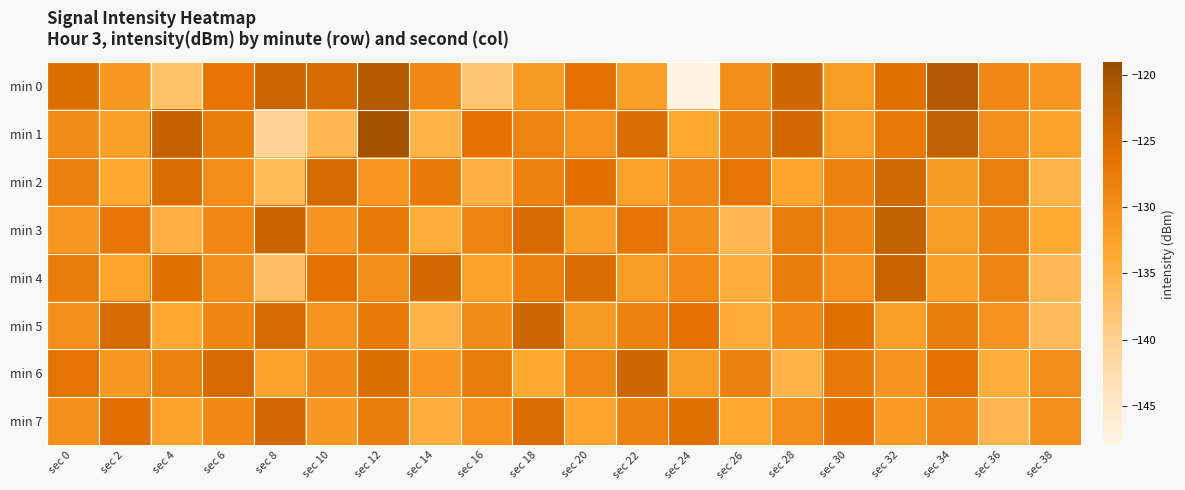

Which series has the largest range (max minus min)?

min 0